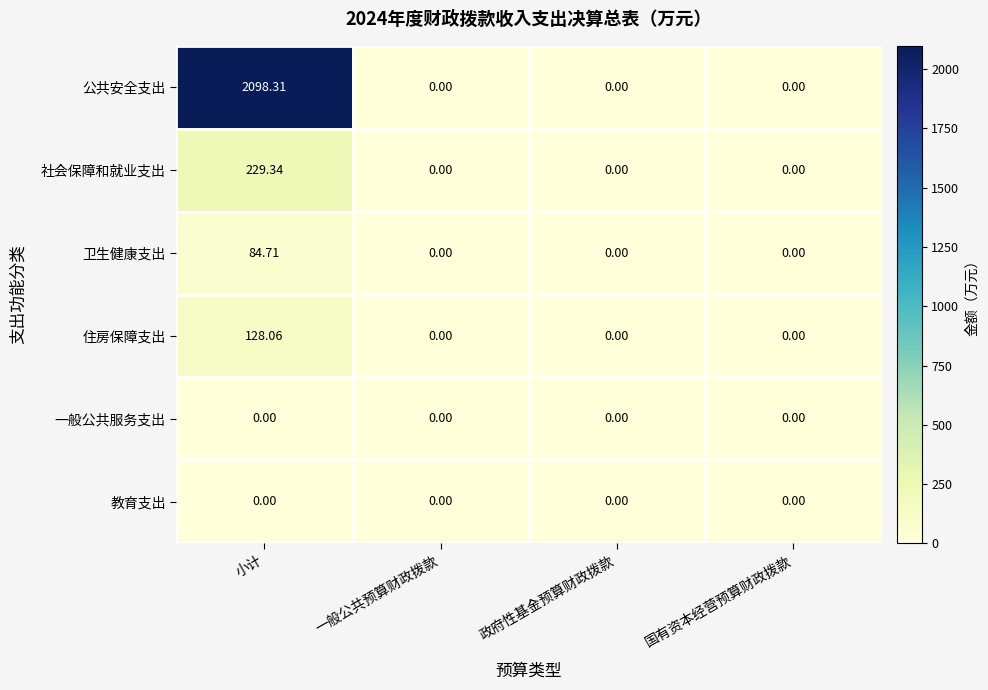

Which series has the largest range (max minus min)?

公共安全支出